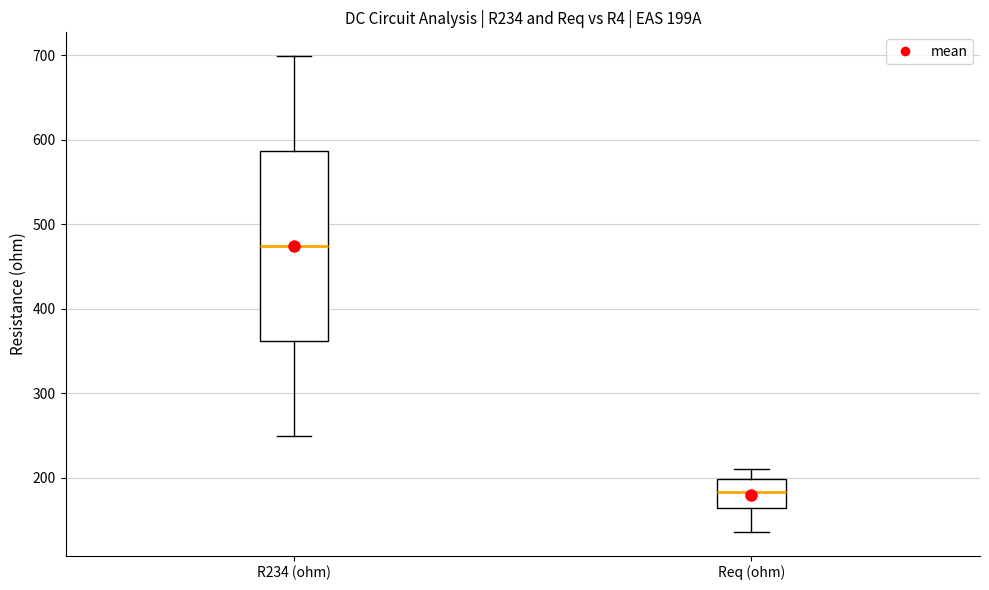

Where is the lower edge of the box for Req (ohm) on the y-axis? The values are not printed on the chart, so give them approximately, as read against the axis.

160